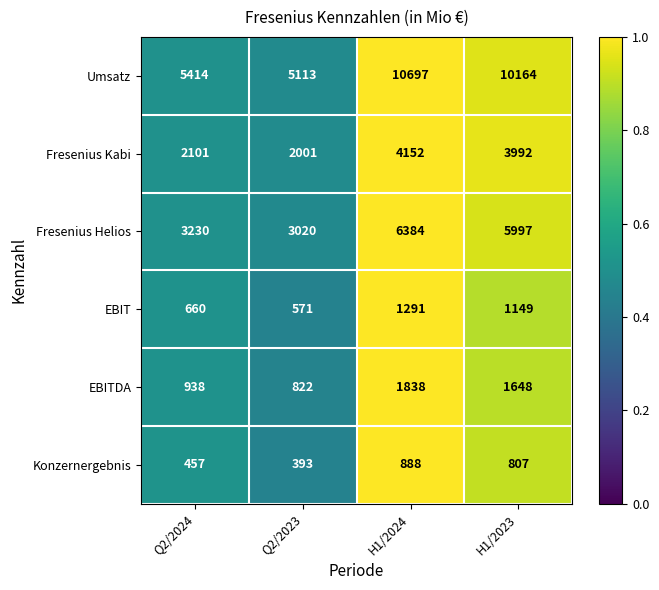

Which category has the lowest value across all series?

Q2/2023